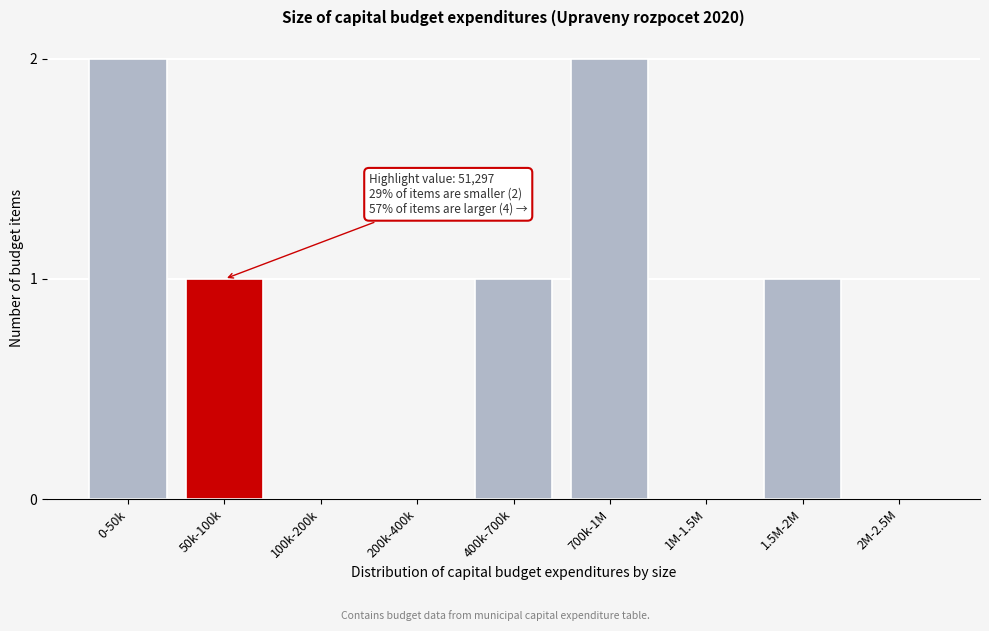

Reading left to right, extract all data points from this chart.

0-50k=2	50k-100k=1	100k-200k=0	200k-400k=0	400k-700k=1	700k-1M=2	1M-1.5M=0	1.5M-2M=1	2M-2.5M=0